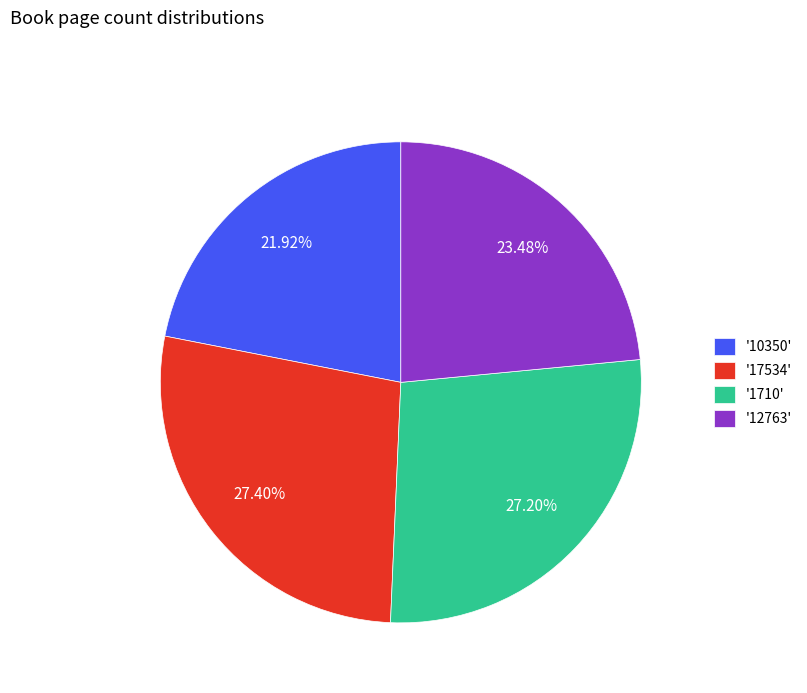

Which category has the smallest portion of the pie?

'10350'